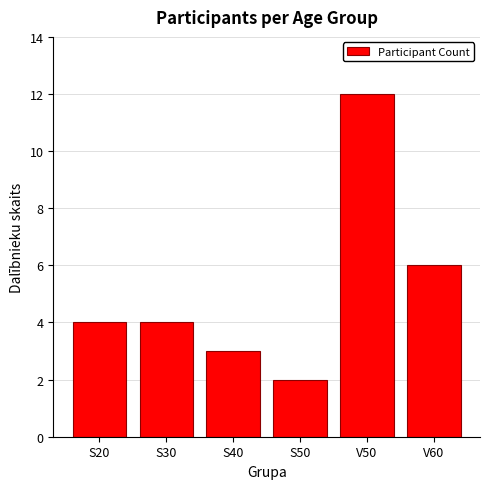

Which category has the lowest value across all series?

S50